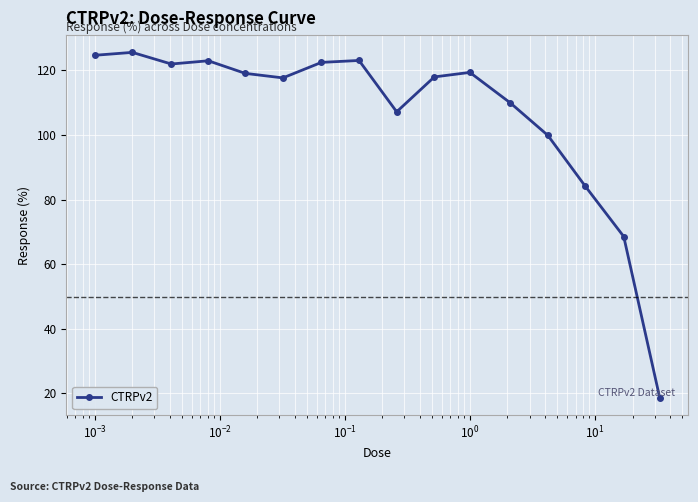

What is the value of the 13th point from the left?

99.9